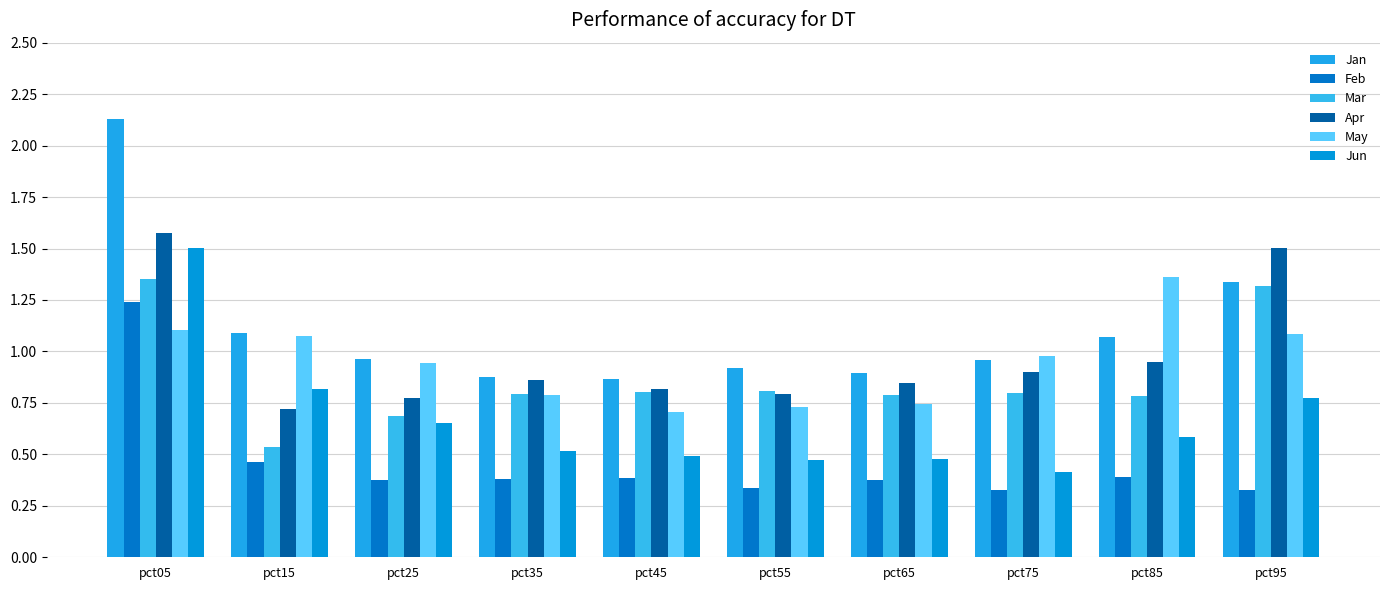

What value does the Apr series have at pct55?

0.8